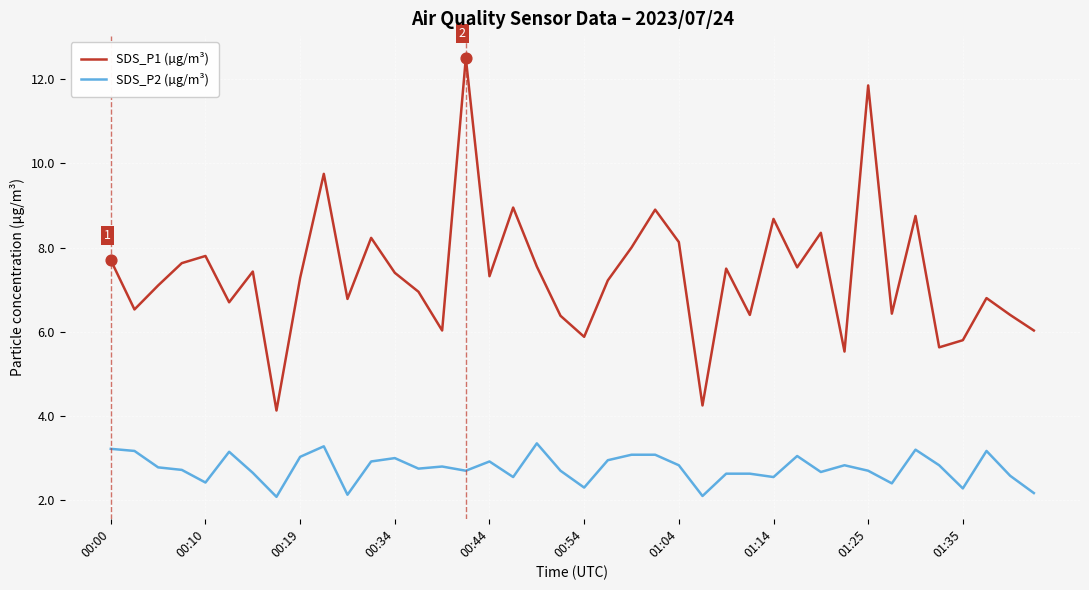

Which series has the widest spread of values?

SDS_P1 (µg/m³)